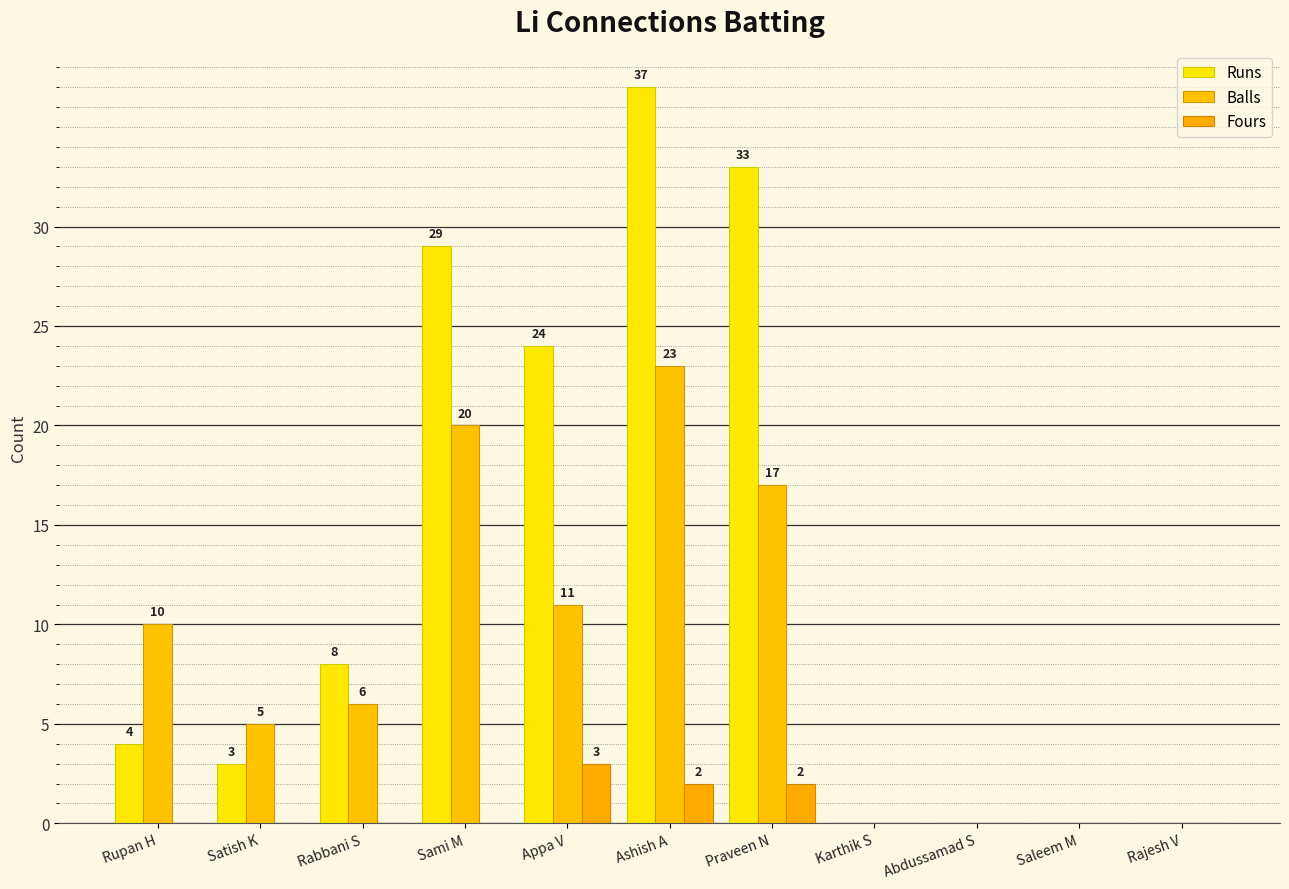

How many series are shown in this chart?

3